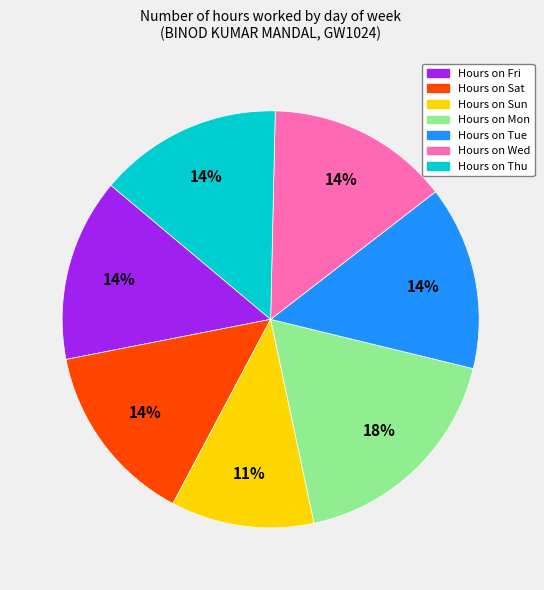

Is there a majority slice in this chart?

No